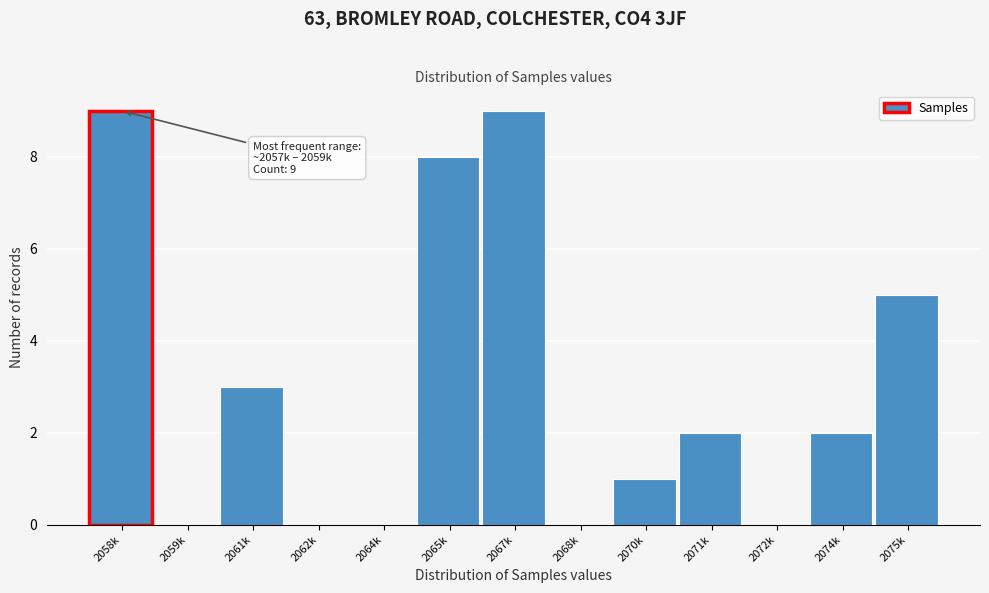

Reading right to left, transcribe all the data shown in this chart.

2075k=5	2074k=2	2072k=0	2071k=2	2070k=1	2068k=0	2067k=9	2065k=8	2064k=0	2062k=0	2061k=3	2059k=0	2058k=9